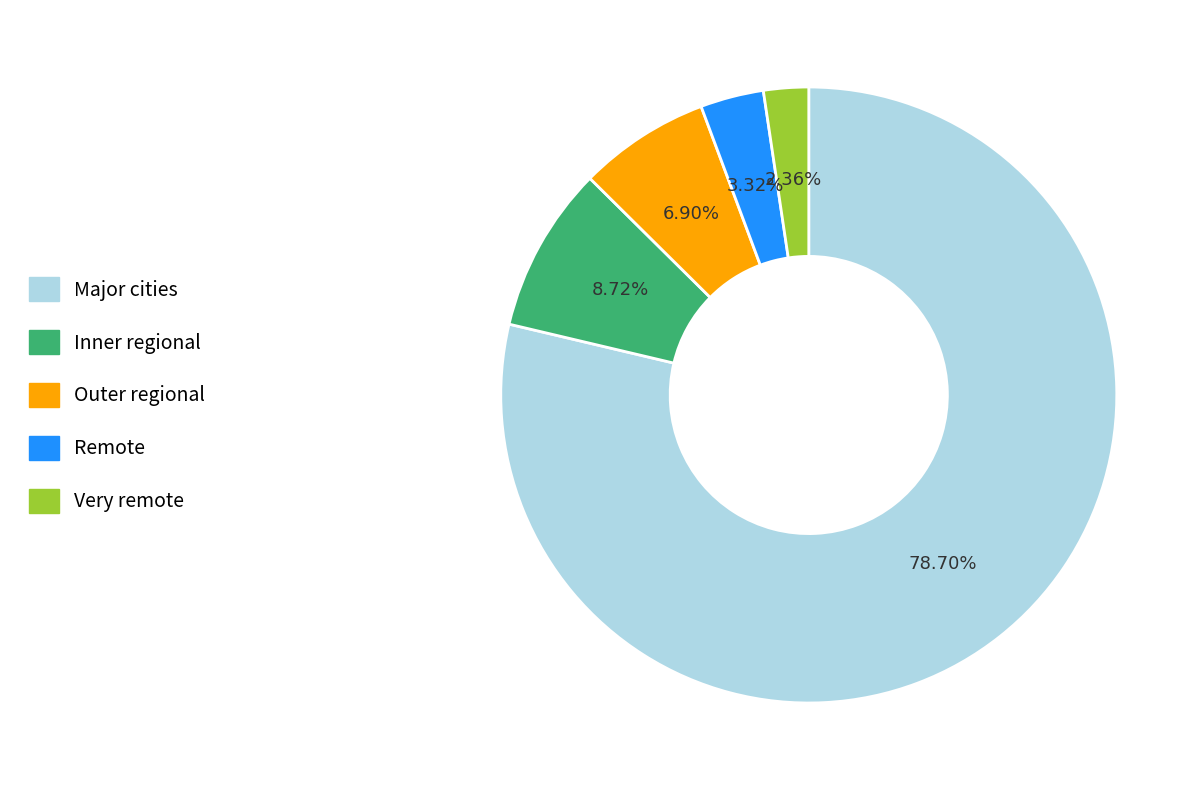

How many segments does this pie chart have?

5